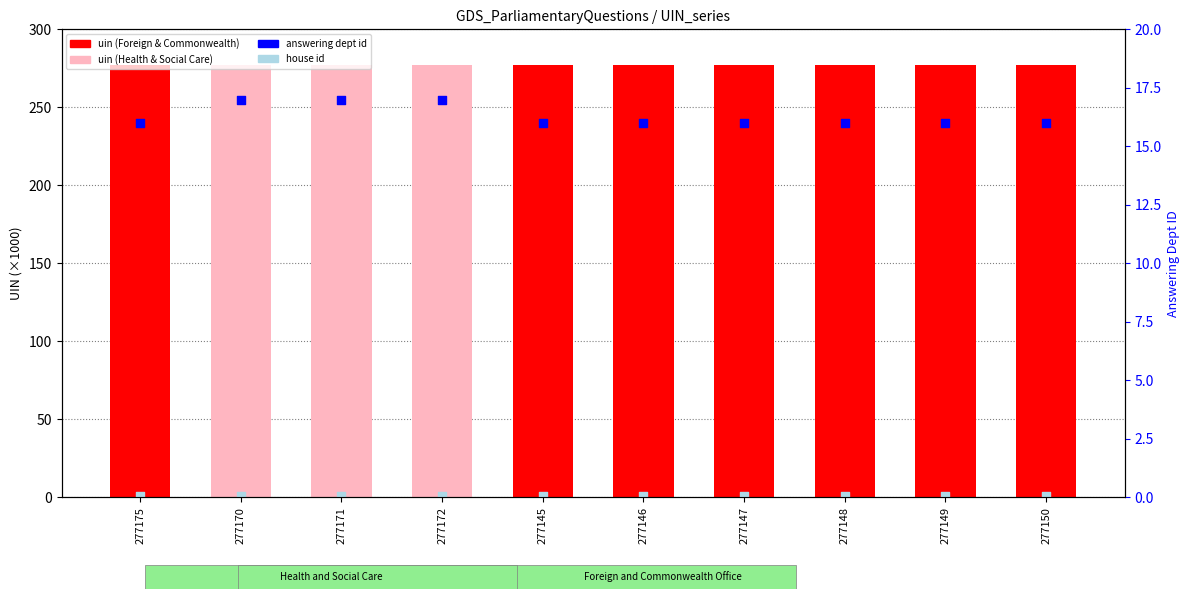

Which series has the largest total across all categories?

uin (×1000)